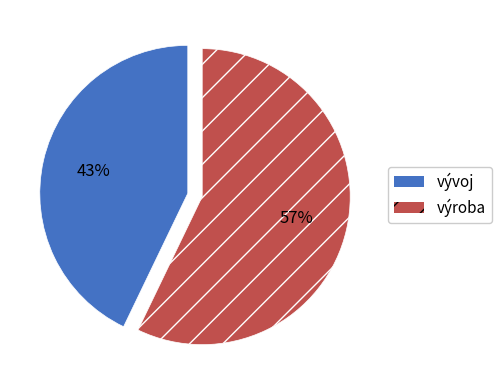

Is výroba the majority of the pie?

Yes